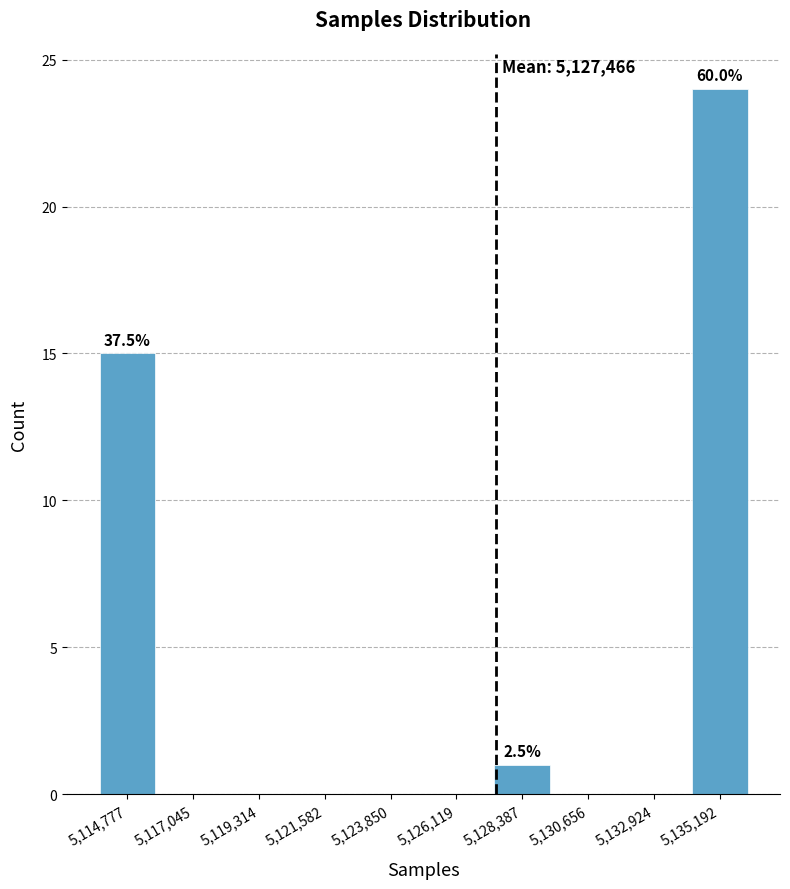

Over which range of the x-axis is the bar tallest?

5134000 to 5136500